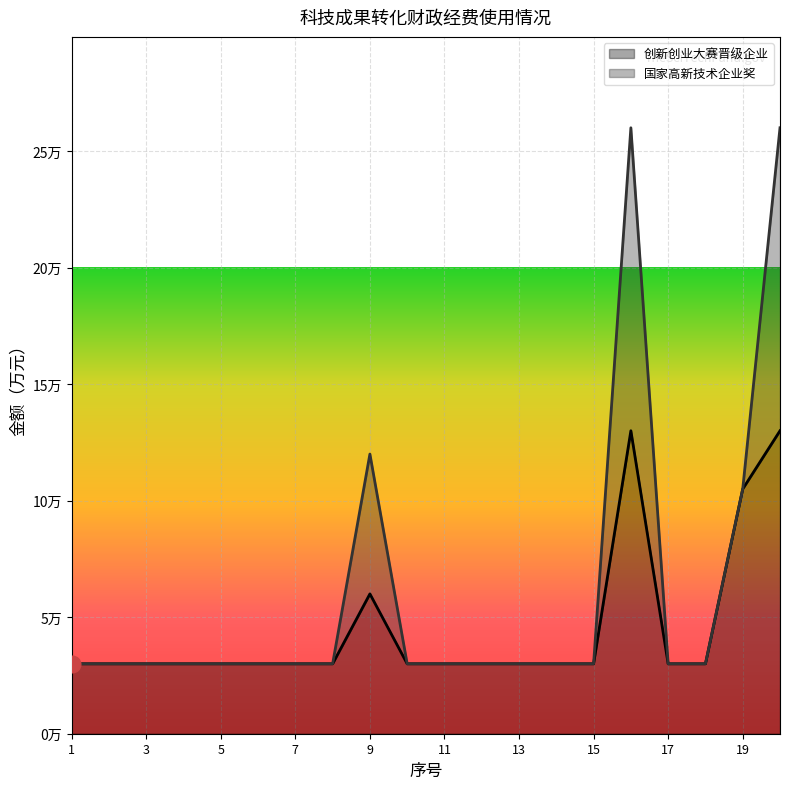

Is it true that the value at 19 is 10.5?

True